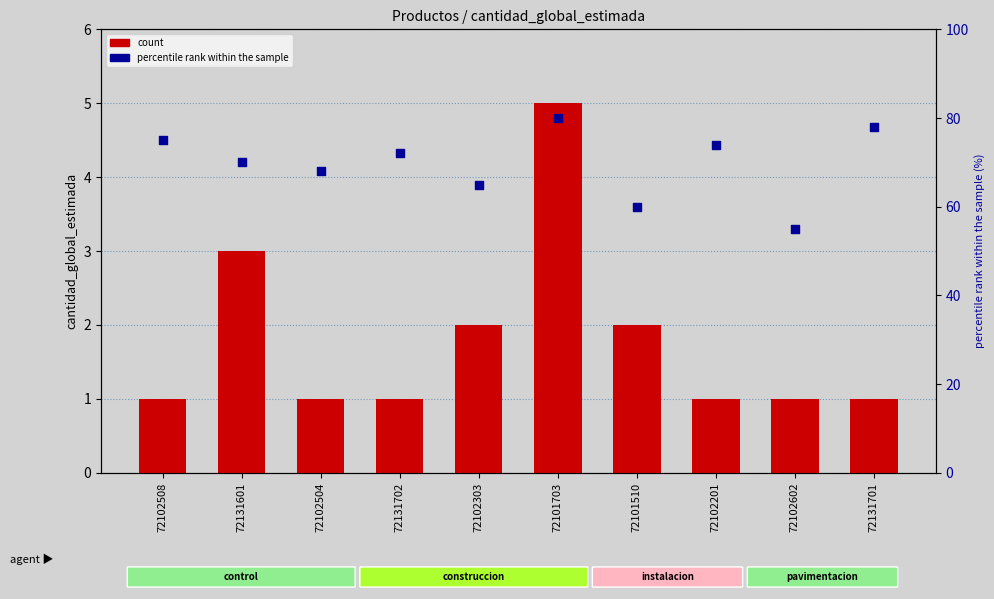

Which series reaches the minimum Y coordinate?

count